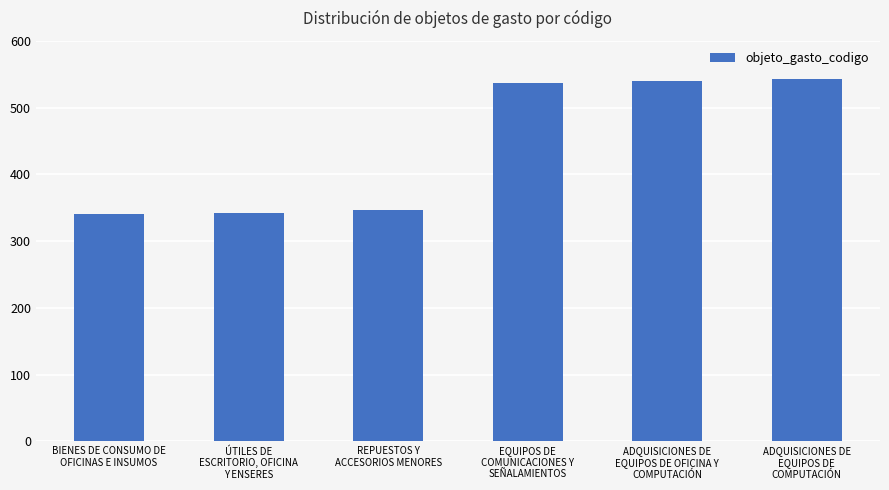

What is the sum of all values?

2647